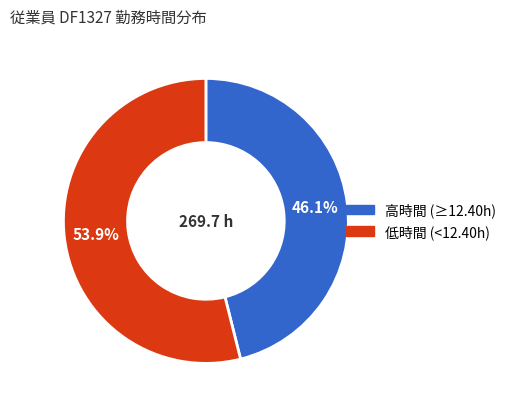

Is there a majority slice in this chart?

Yes